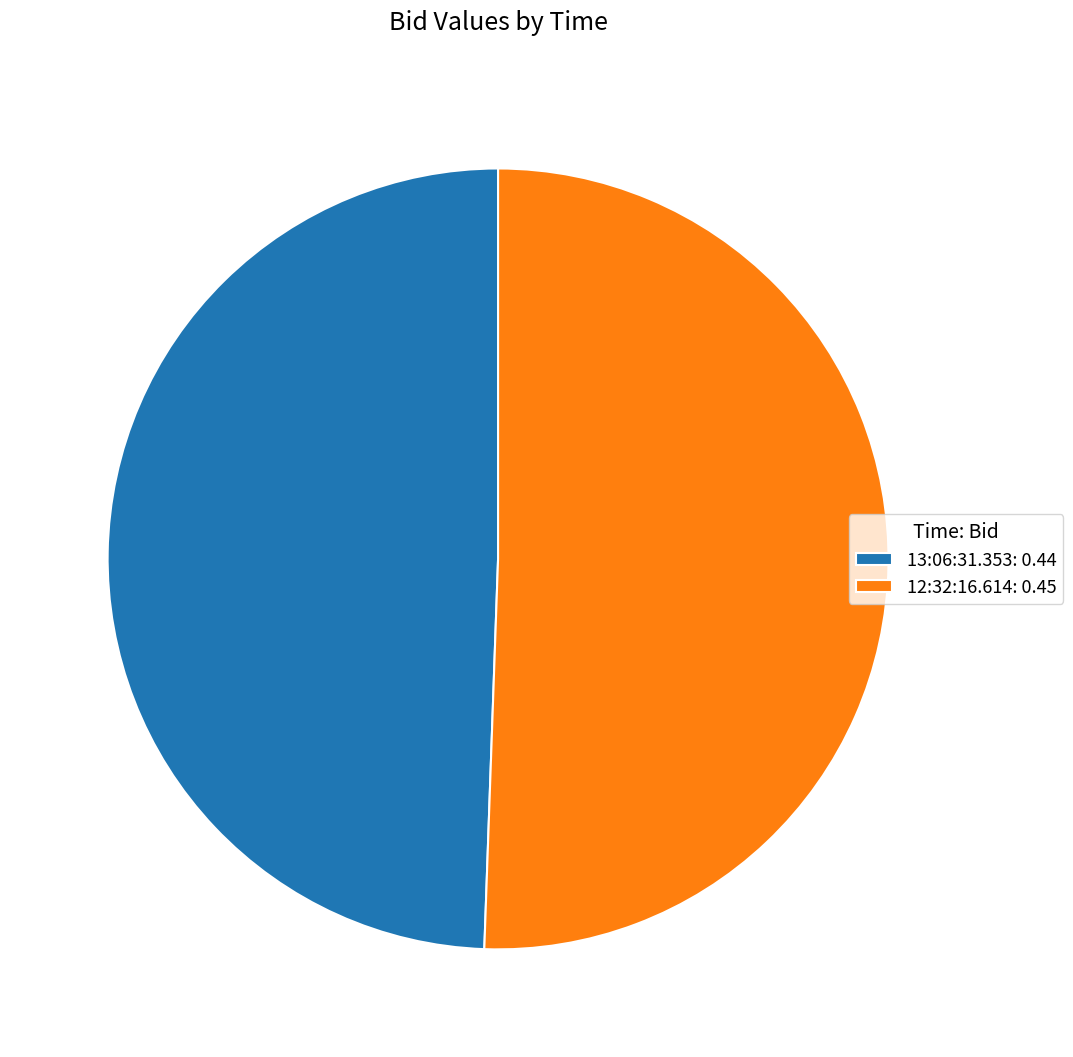

Which has a higher value, 12:32:16.614: 0.45 or 13:06:31.353: 0.44?

12:32:16.614: 0.45